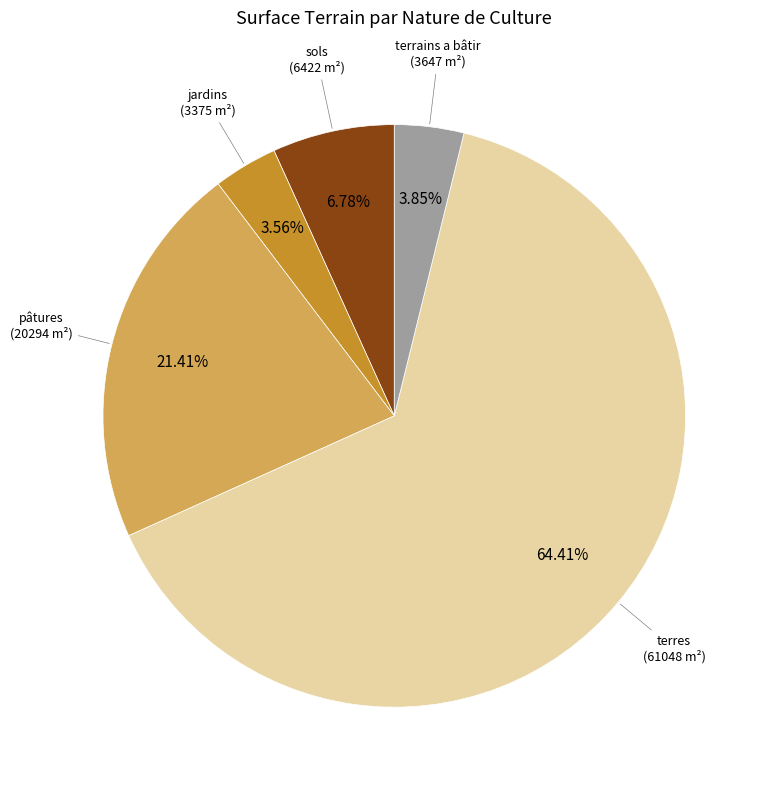

How many slices are in this pie chart?

5